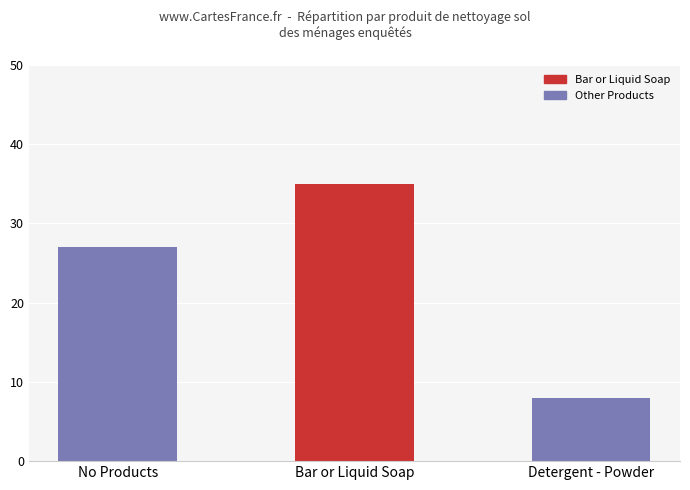

The chart shows a value of 35 at Bar or Liquid Soap. True or false?

True